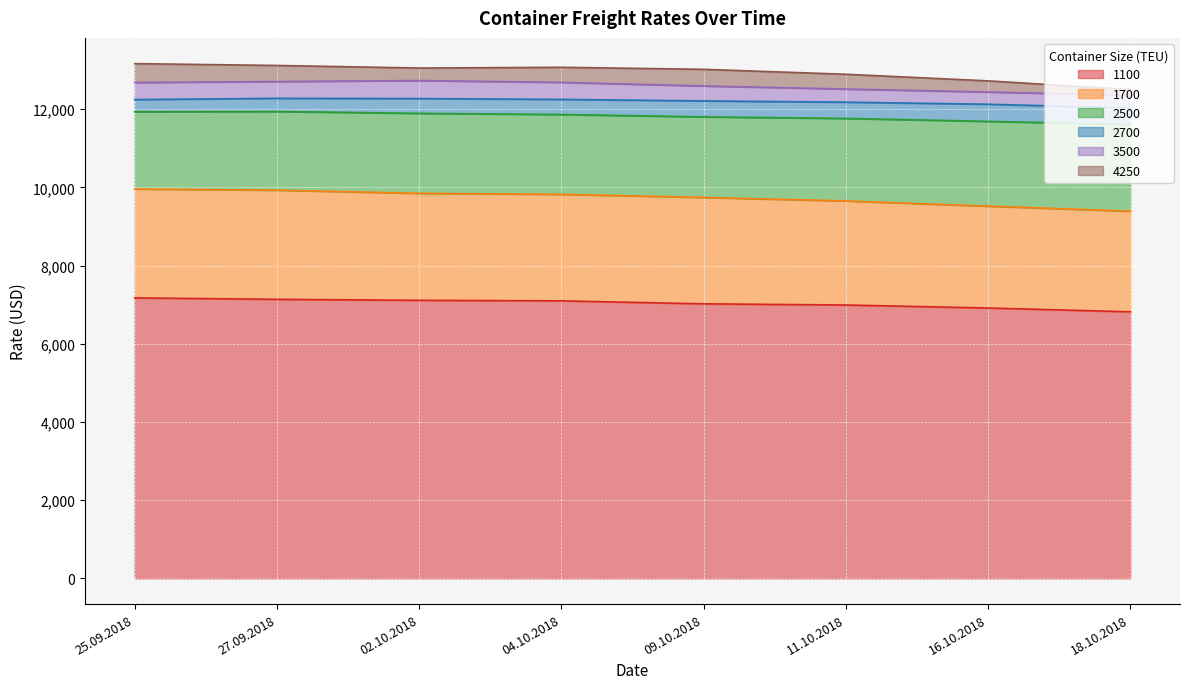

The value of 2500 at 02.10.2018 is 8215. True or false?

False